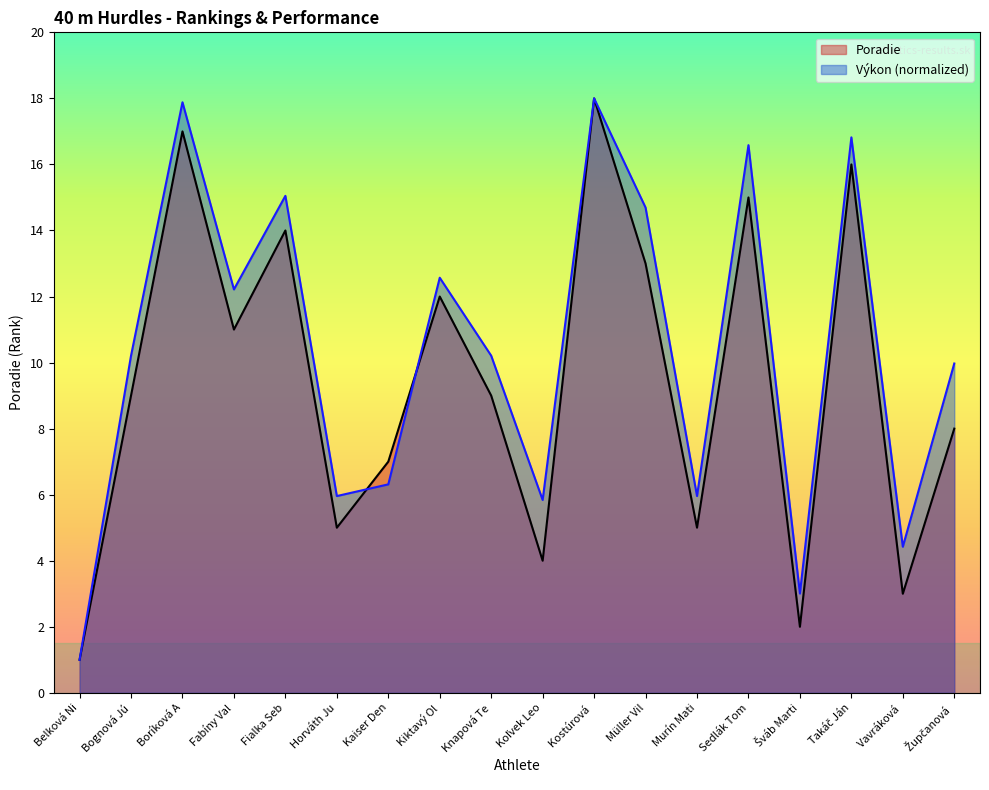

What is the difference between the maximum and second lowest values in the Poradie series?

16.0